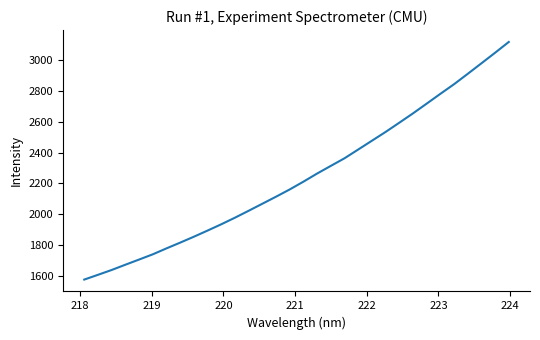

True or false: there are more than 1 points higher than both neighbors.

False